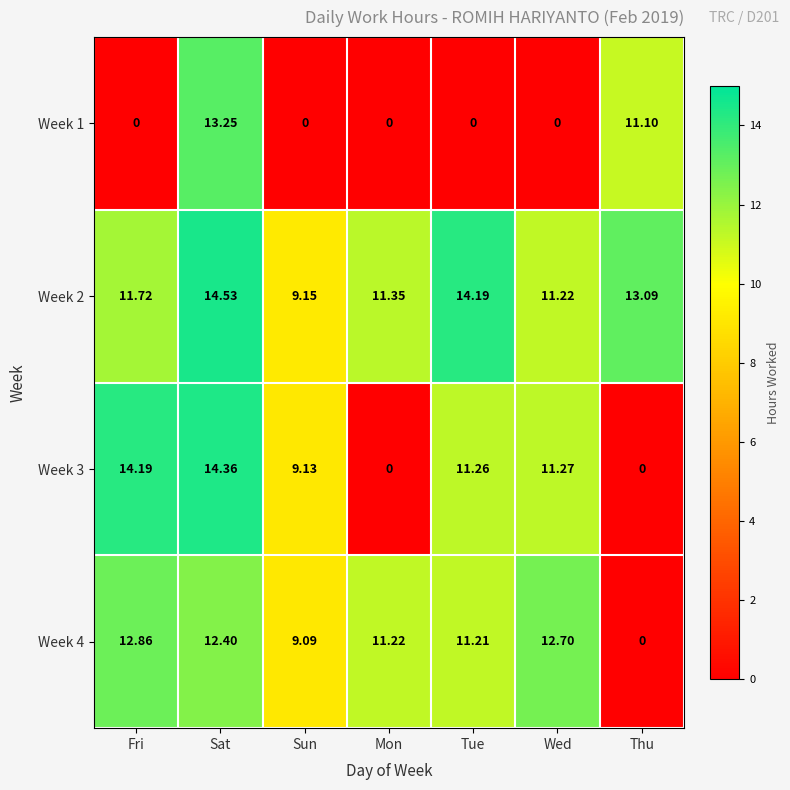

At which label does Week 1 reach its peak?

Sat